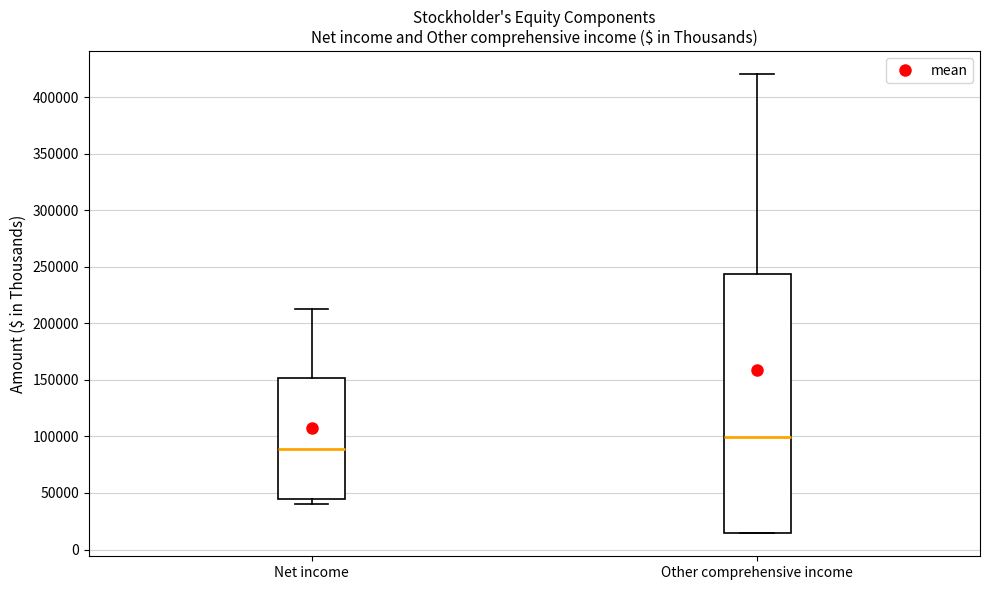

Which box has the highest median line?

Other comprehensive income